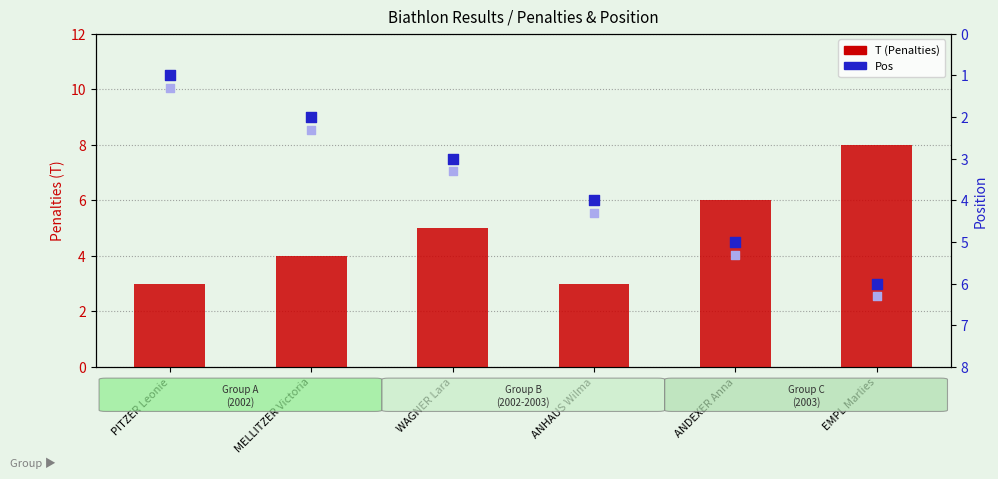

Which series has the largest total across all categories?

T (Penalties)